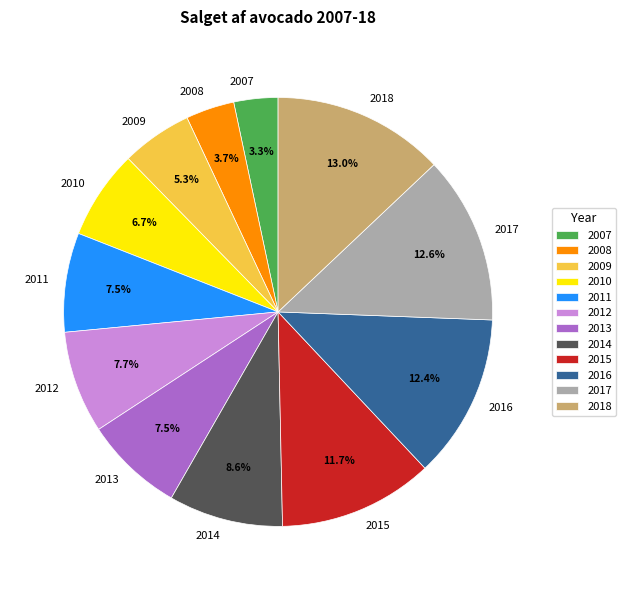

Count the number of slices in the pie.

12